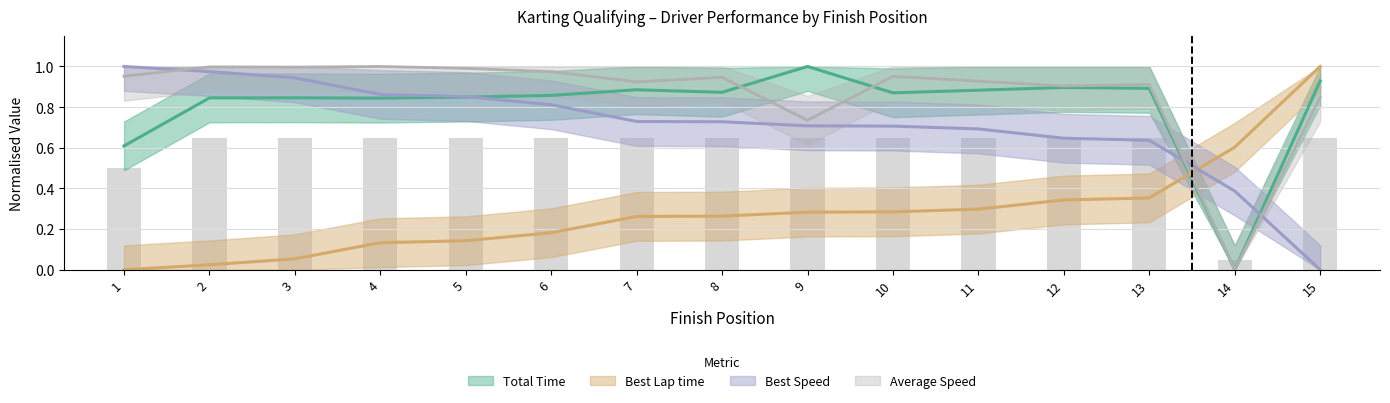

Reading right to left, extract all data points from this chart.

Total Time: 0.9	0.0	0.9	0.9	0.9	0.9	1.0	0.9	0.9	0.9	0.8	0.8	0.8	0.8	0.6
Best Lap time: 1.0	0.6	0.4	0.3	0.3	0.3	0.3	0.3	0.3	0.2	0.1	0.1	0.1	0.0	0.0
Best Speed: 0.0	0.4	0.6	0.6	0.7	0.7	0.7	0.7	0.7	0.8	0.9	0.9	0.9	1.0	1.0
Average Speed: 0.8	0.0	0.9	0.9	0.9	1.0	0.7	0.9	0.9	1.0	1.0	1.0	1.0	1.0	1.0
Total Laps: 0.7	0.1	0.7	0.7	0.7	0.7	0.7	0.7	0.7	0.7	0.7	0.7	0.7	0.7	0.5